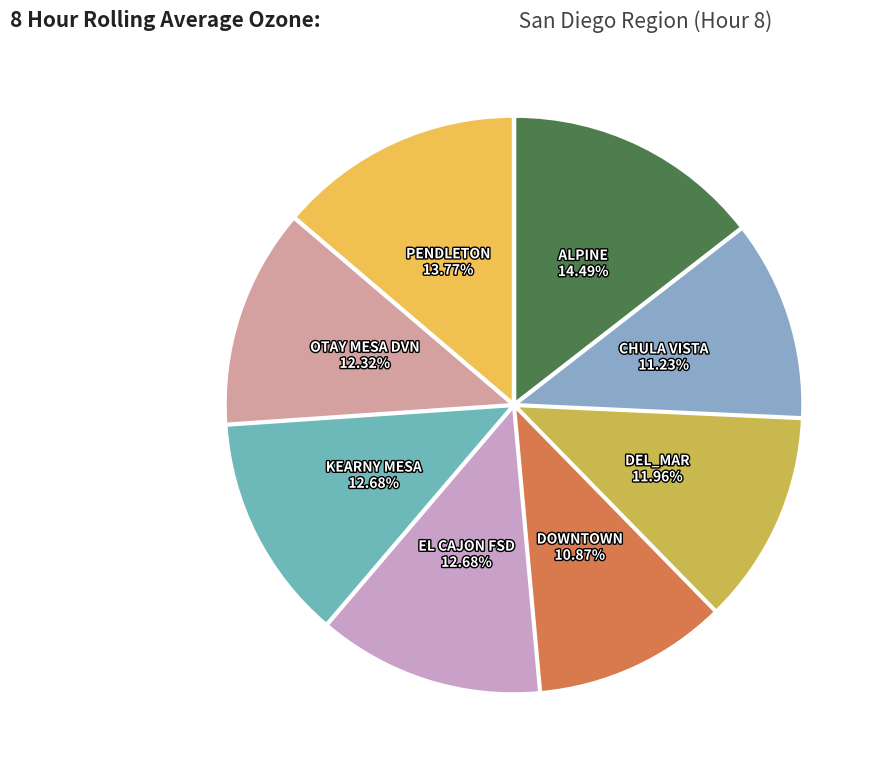

What portion of the pie excludes KEARNY MESA?

87.3%